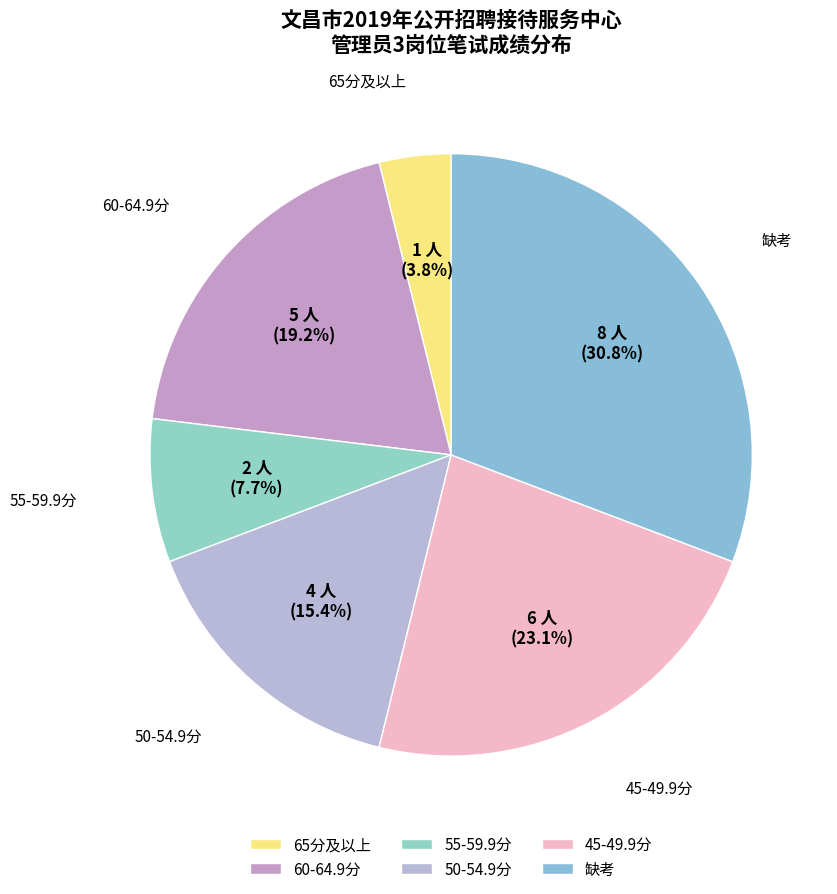

How many slices are in this pie chart?

6